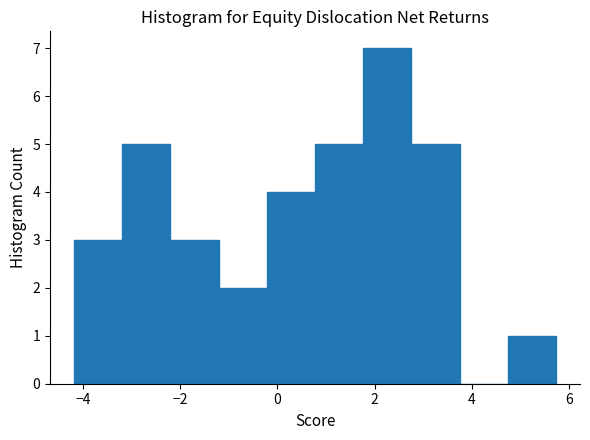

Reading left to right, transcribe this chart: for each bar, give the range it covers on the x-axis and its height. Neither the bar edges nor the heights are printed on the chart, so give them approximately, as read against the axes.

-4.2 to -3.2: 3
-3.2 to -2.2: 5
-2.2 to -1.2: 3
-1.2 to -0.2: 2
-0.2 to 0.8: 4
0.8 to 1.8: 5
1.8 to 2.8: 7
2.8 to 3.8: 5
3.8 to 4.8: 0
4.8 to 5.8: 1